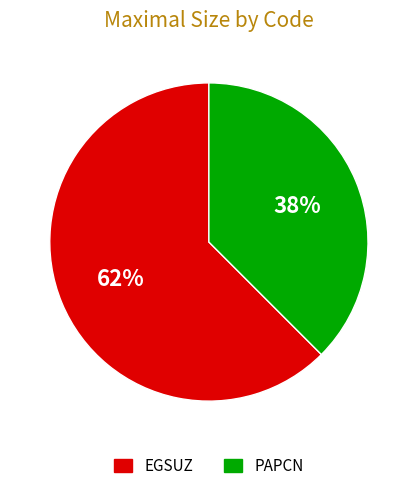

What is the majority slice?

EGSUZ